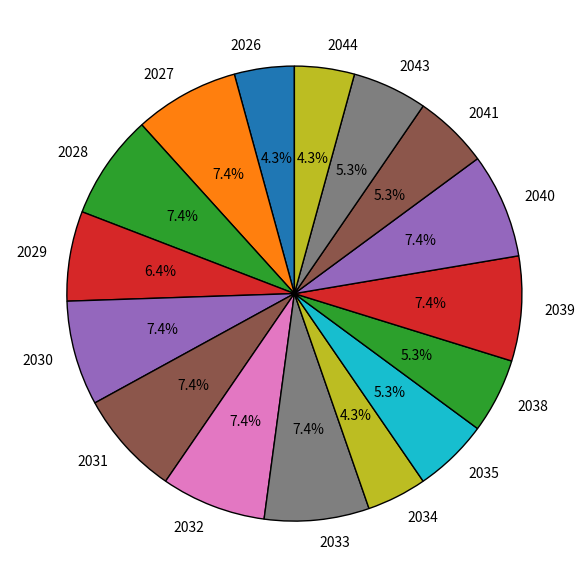

Do 2033 and 2028 together represent more than half of the pie?

No